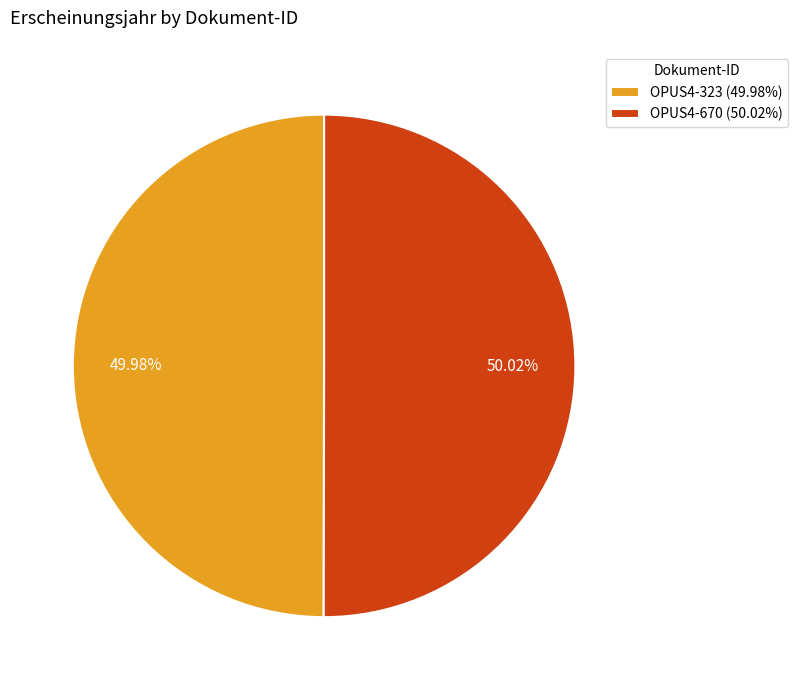

To the nearest percent, what portion does OPUS4-670 represent?

50%